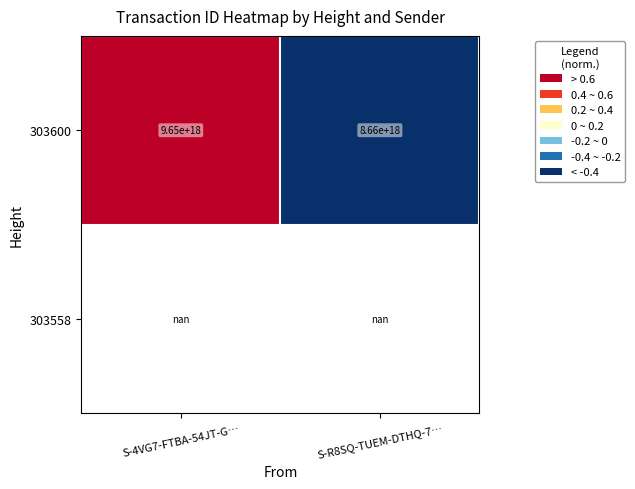

True or false: 303600 has a value of 15445890880881582080.0 at S-4VG7-FTBA-54JT-G….

False